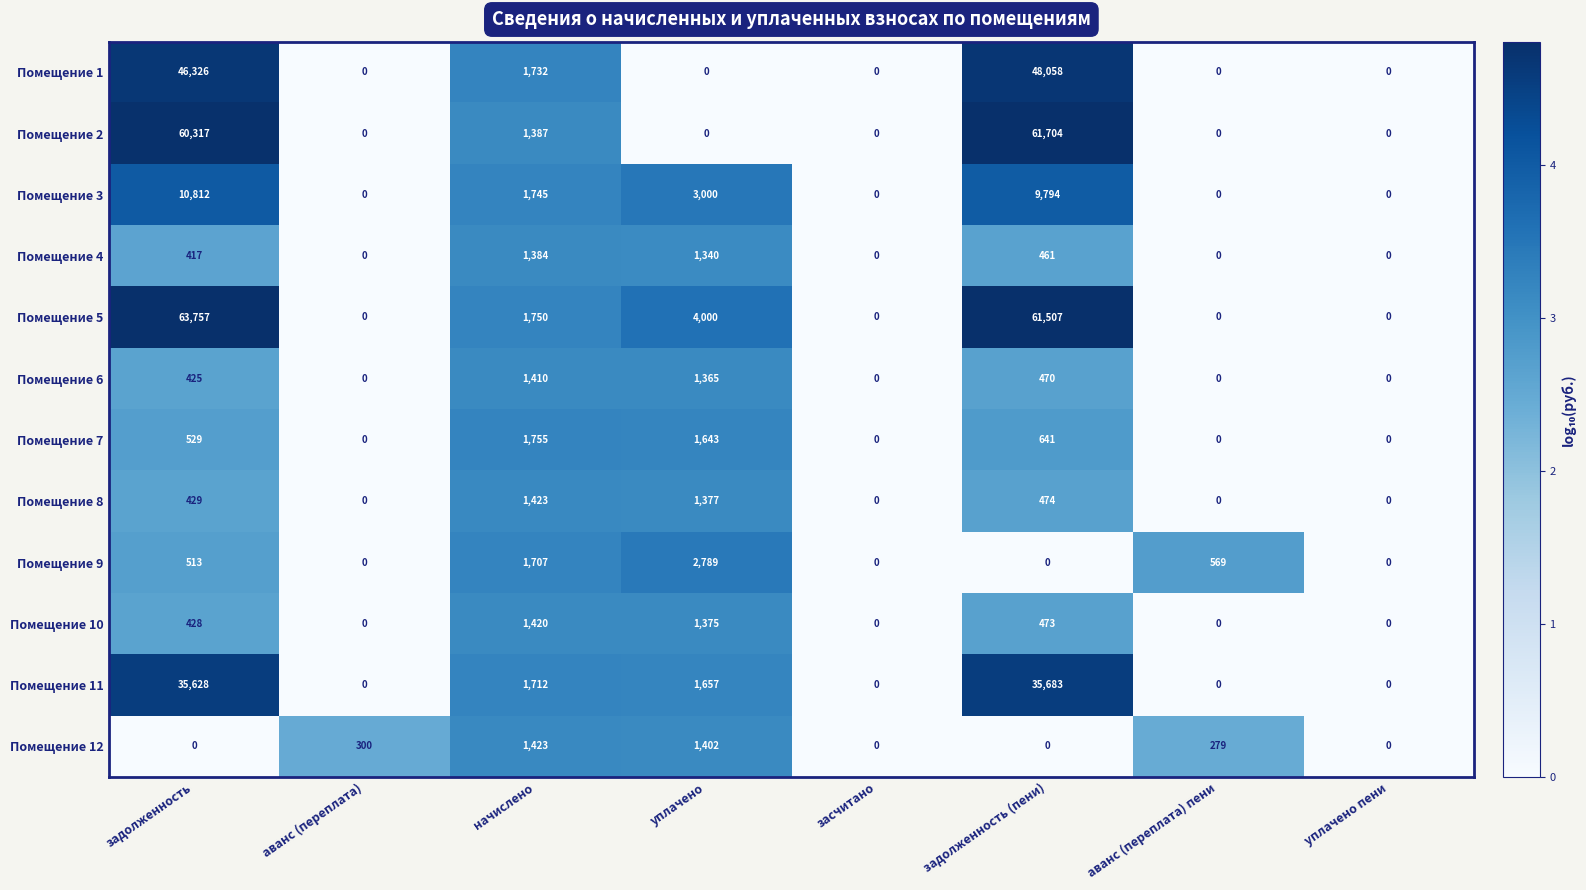

What is the difference between the second highest and second lowest values in the Помещение 12 series?

1402